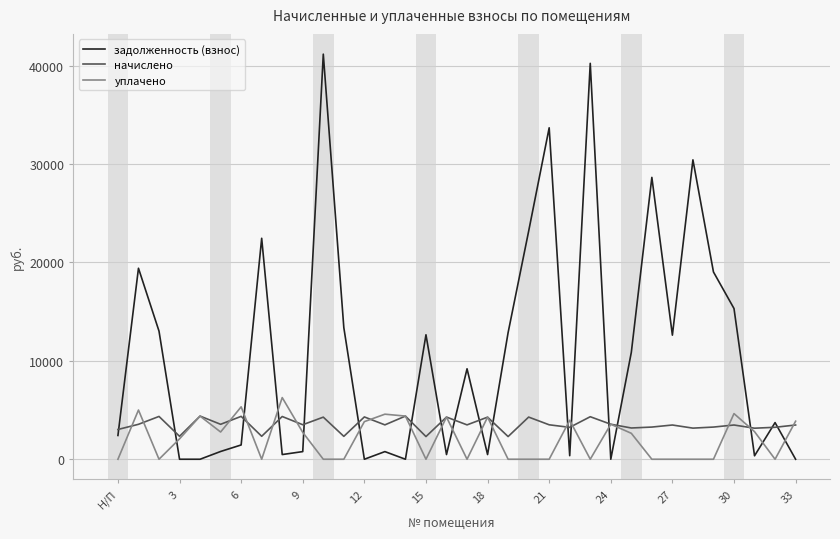

Which series has the largest total across all categories?

задолженность (взнос)